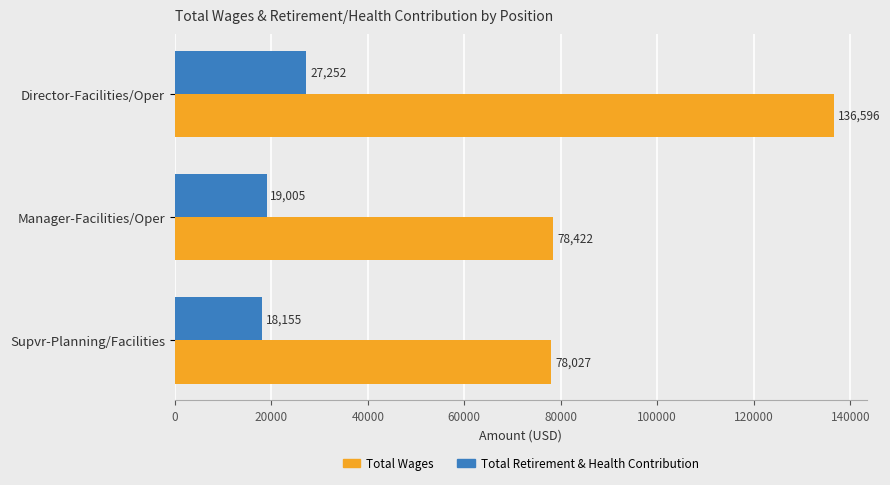

Is it true that Total Retirement & Health Contribution equals 26562 at Supvr-Planning/Facilities?

False